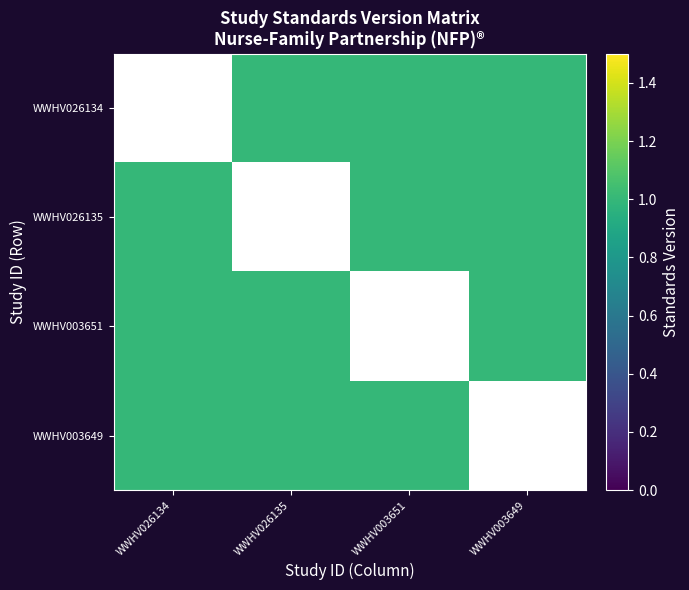

List the series in order of their overall mean, lowest first.

WWHV026134, WWHV026135, WWHV003651, WWHV003649